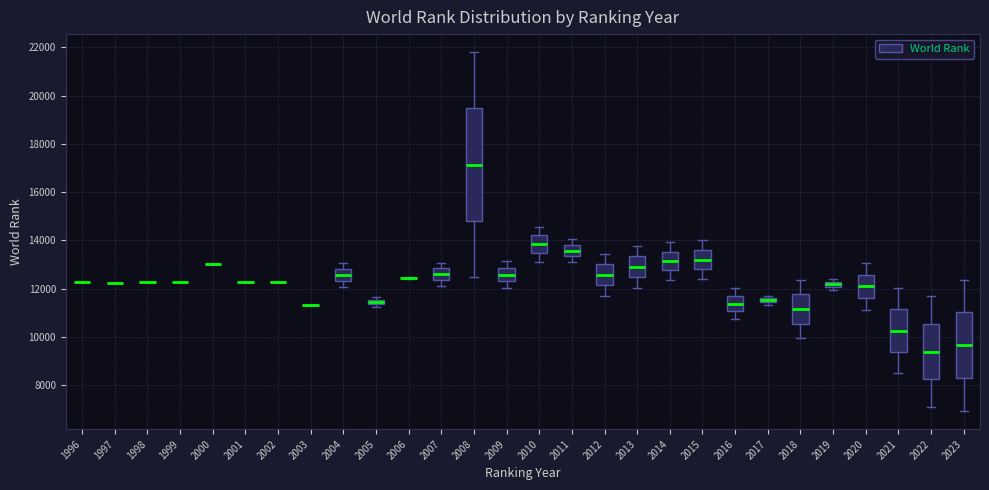

Comparing the boxes themselves (not the whiskers), which one is the tallest?

2008